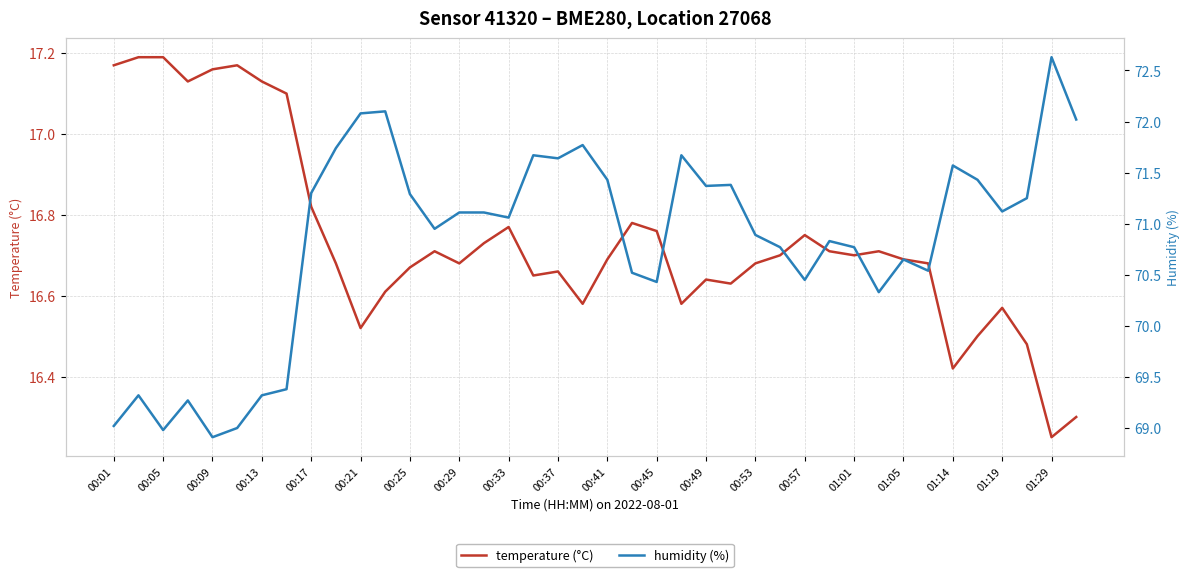

Reading right to left, extract all data points from this chart.

temperature (°C): 16.3	16.2	16.5	16.6	16.5	16.4	16.7	16.7	16.7	16.7	16.7	16.8	16.7	16.7	16.6	16.6	16.6	16.8	16.8	16.7	16.6	16.7	16.6	16.8	16.7	16.7	16.7	16.7	16.6	16.5	16.7	16.8	17.1	17.1	17.2	17.2	17.1	17.2	17.2	17.2
humidity (%): 72.0	72.6	71.2	71.1	71.4	71.6	70.5	70.7	70.3	70.8	70.8	70.5	70.8	70.9	71.4	71.4	71.7	70.4	70.5	71.4	71.8	71.6	71.7	71.1	71.1	71.1	71.0	71.3	72.1	72.1	71.7	71.3	69.4	69.3	69.0	68.9	69.3	69.0	69.3	69.0